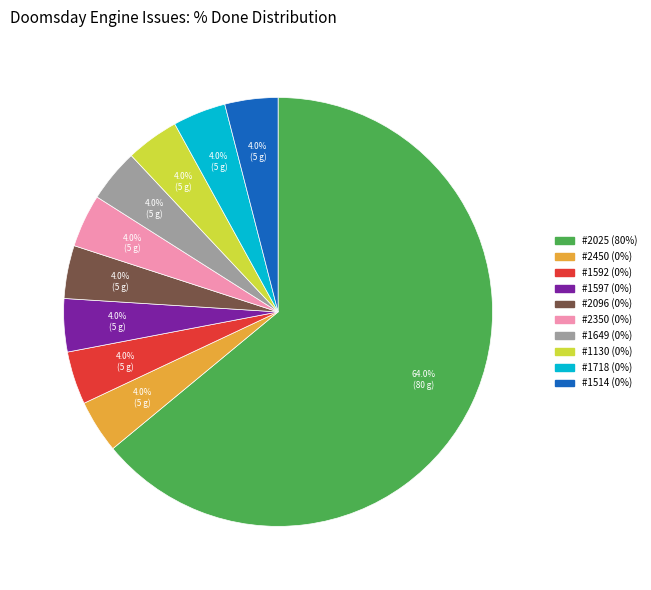

Does any single category account for the majority?

Yes